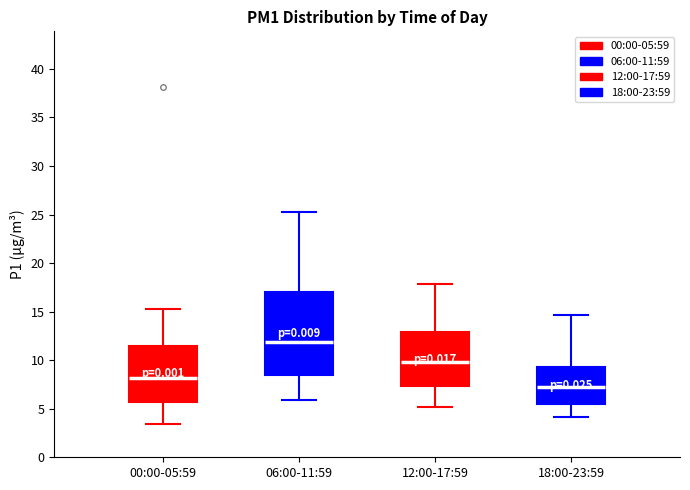

Which box is the tallest, from its lower edge to its upper edge?

06:00-11:59